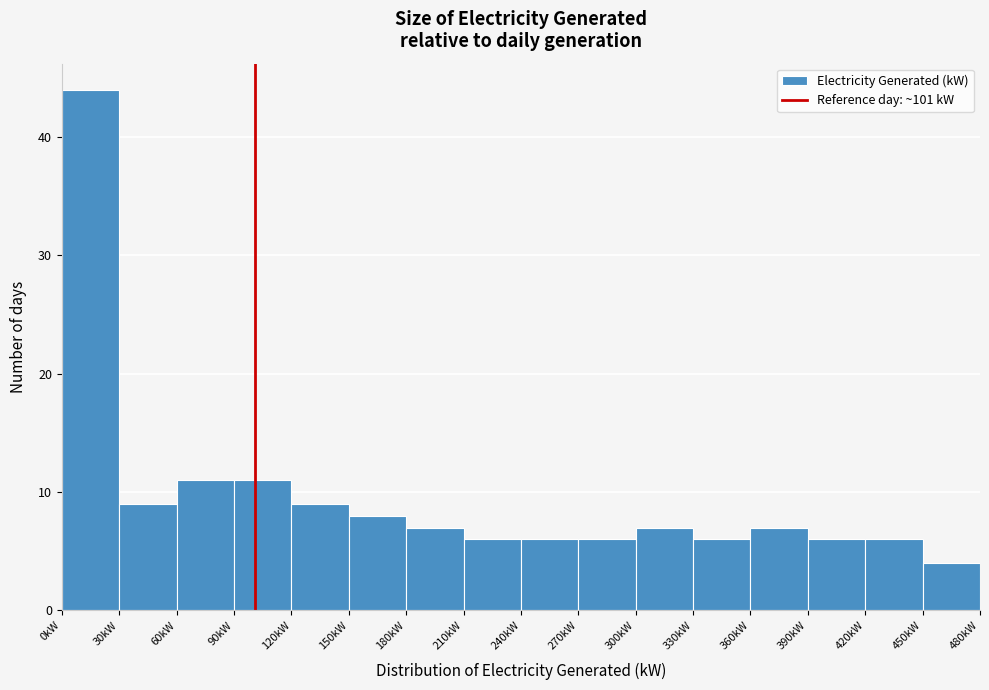

Reading left to right, transcribe this chart: for each bar, give the range it covers on the x-axis and its height. The values are not printed on the chart, so give them approximately, as read against the axis.

0 to 30: 44
30 to 60: 9
60 to 90: 11
90 to 120: 11
120 to 150: 9
150 to 180: 8
180 to 210: 7
210 to 240: 6
240 to 270: 6
270 to 300: 6
300 to 330: 7
330 to 360: 6
360 to 390: 7
390 to 420: 6
420 to 450: 6
450 to 480: 4